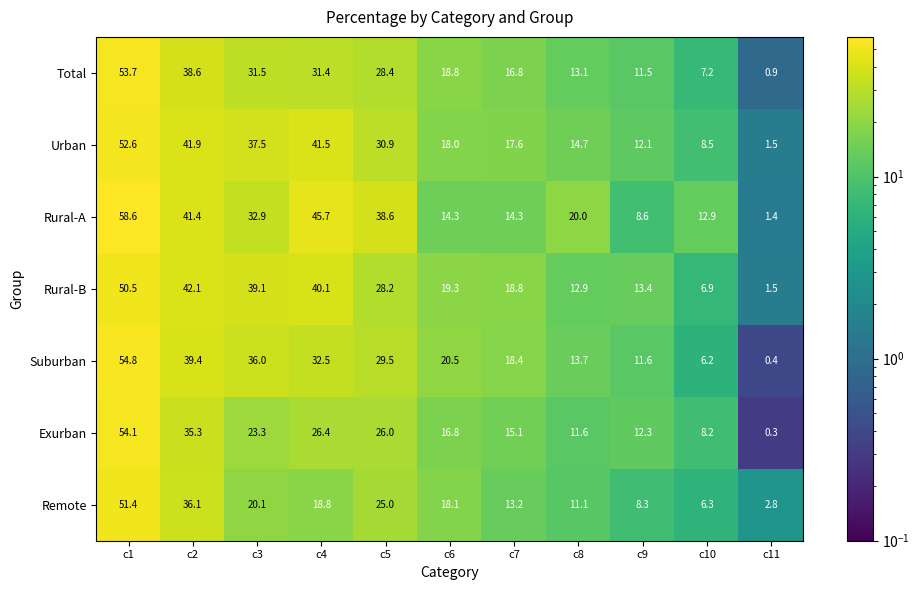

What is the sum of the Remote values at c2 and c3?

56.2